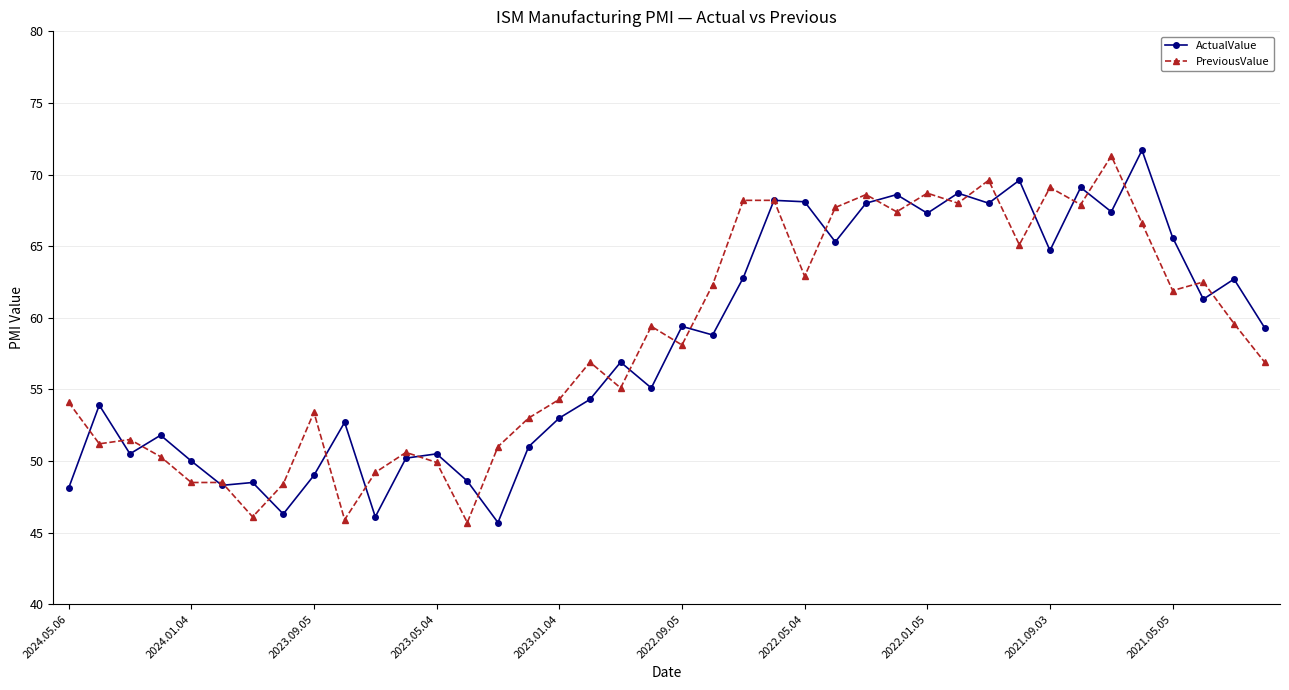

What is the highest value of the ActualValue series?

71.7